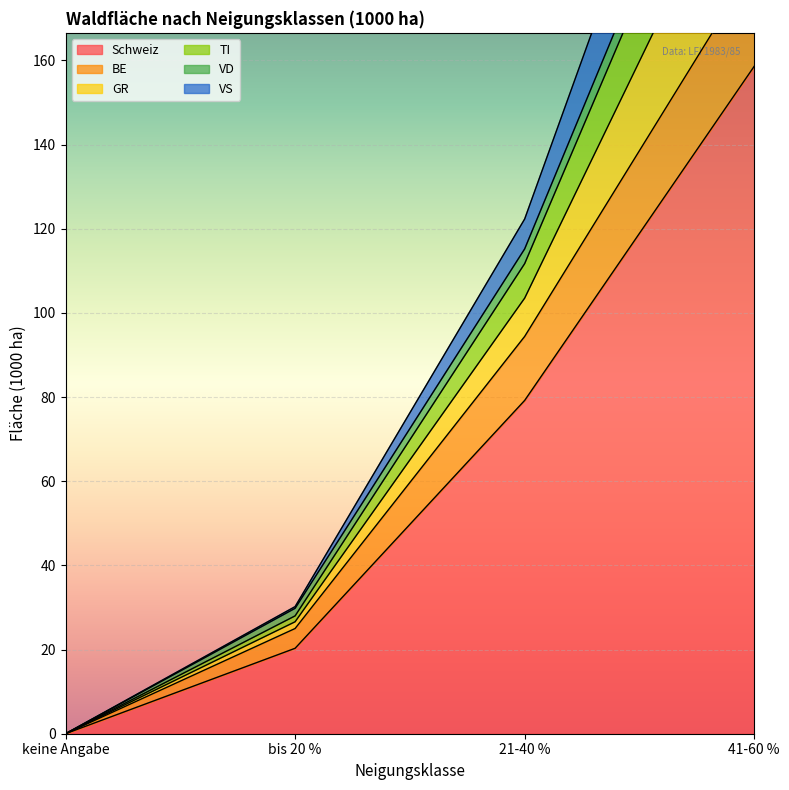

Which has a higher value, bis 20 % or 41-60 %?

41-60 %